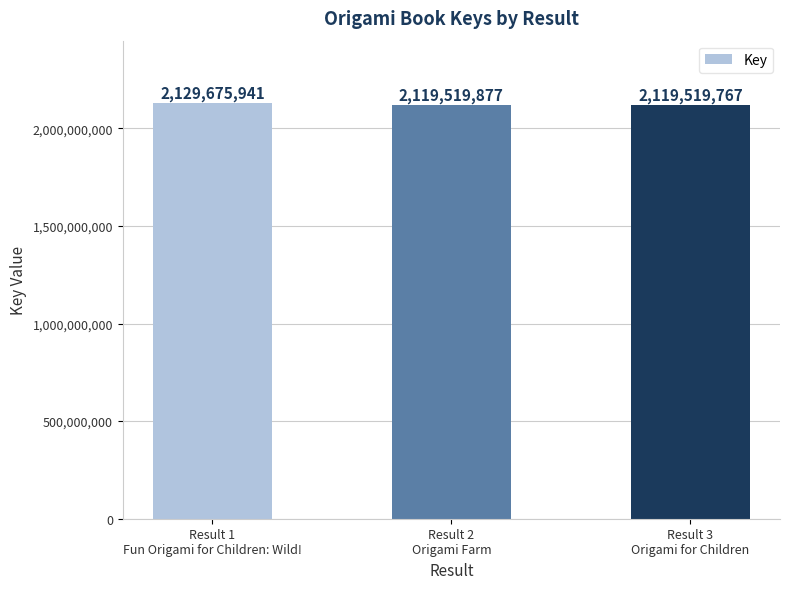

What is the value of the 3rd bar from the left?

2119519767